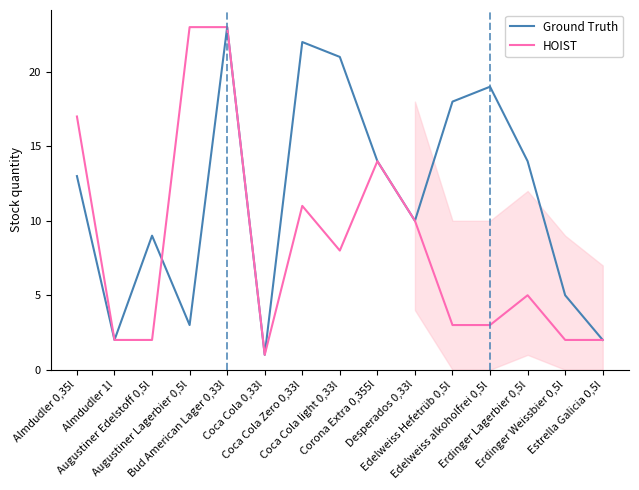

How many lines are shown in the chart?

2